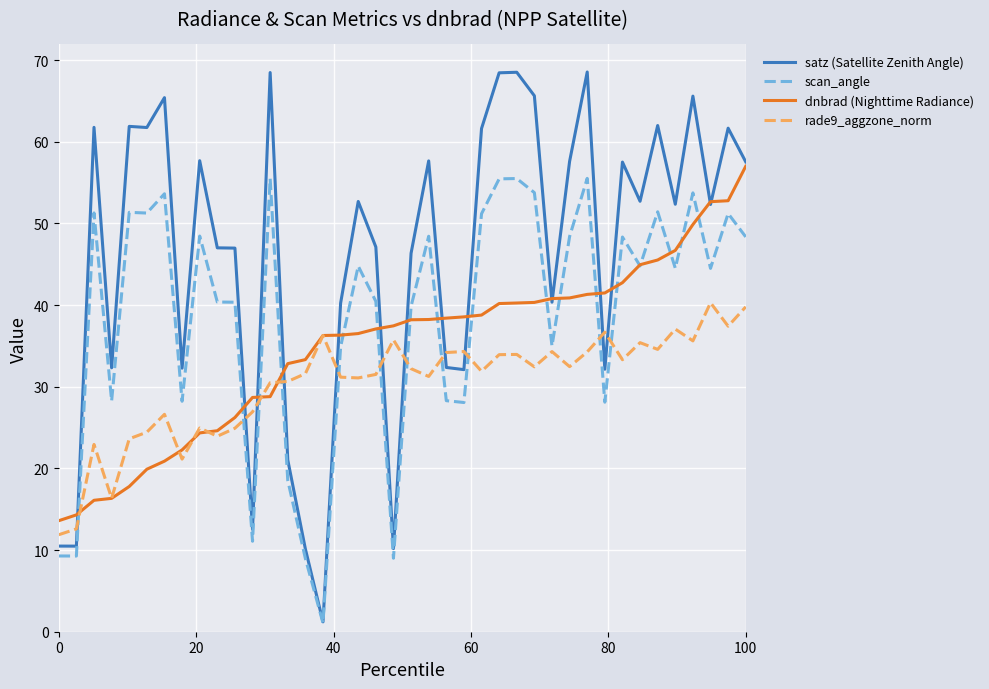

Which series has the largest total across all categories?

satz (Satellite Zenith Angle)